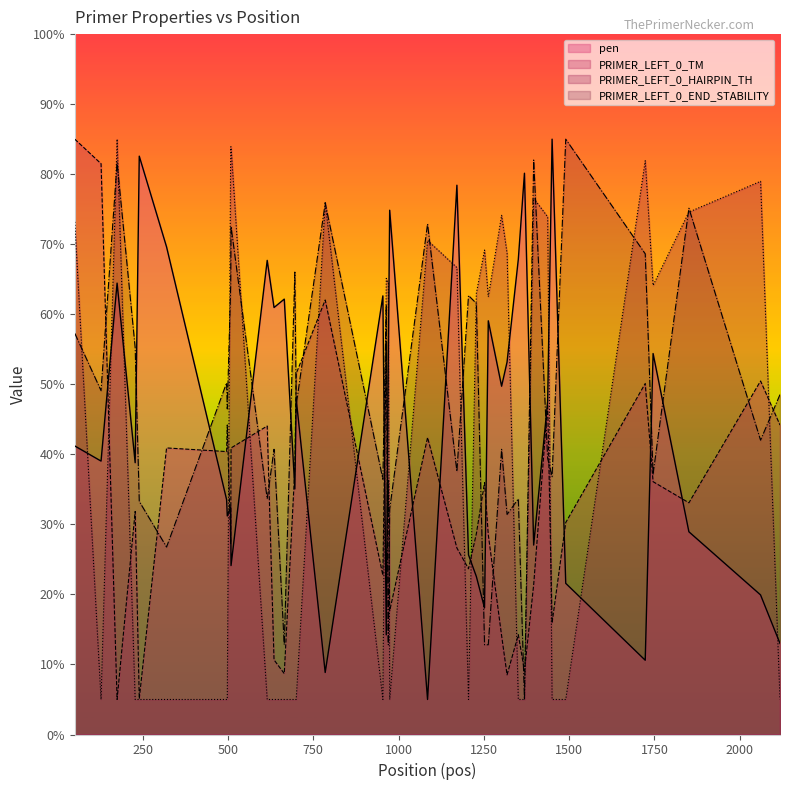

Which series ends up on top after the final intersection of PRIMER_LEFT_0_TM and pen?

PRIMER_LEFT_0_TM